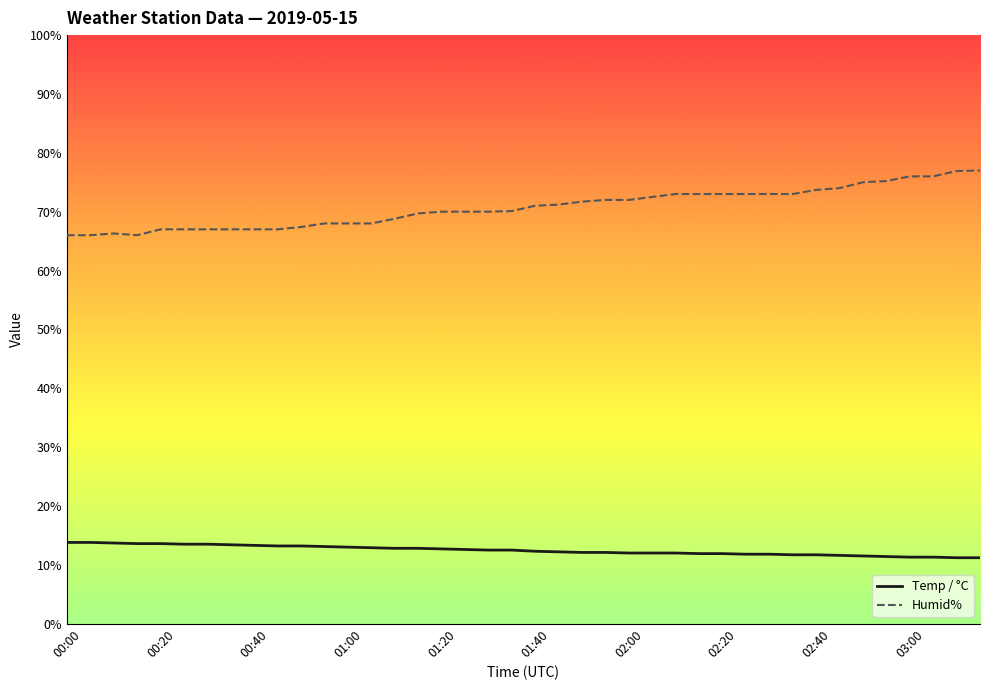

What is the minimum value for Temp / °C?

11.2